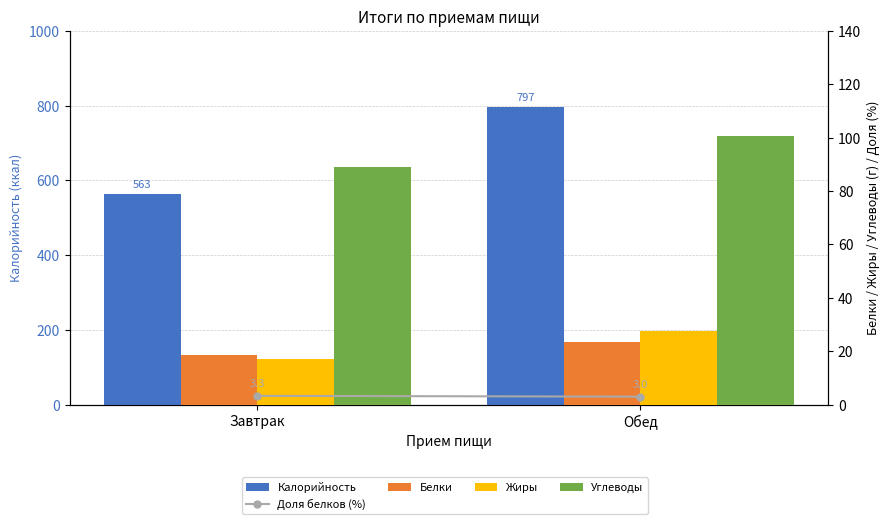

Is it true that Доля белков (%) equals 3.3 at Завтрак?

True